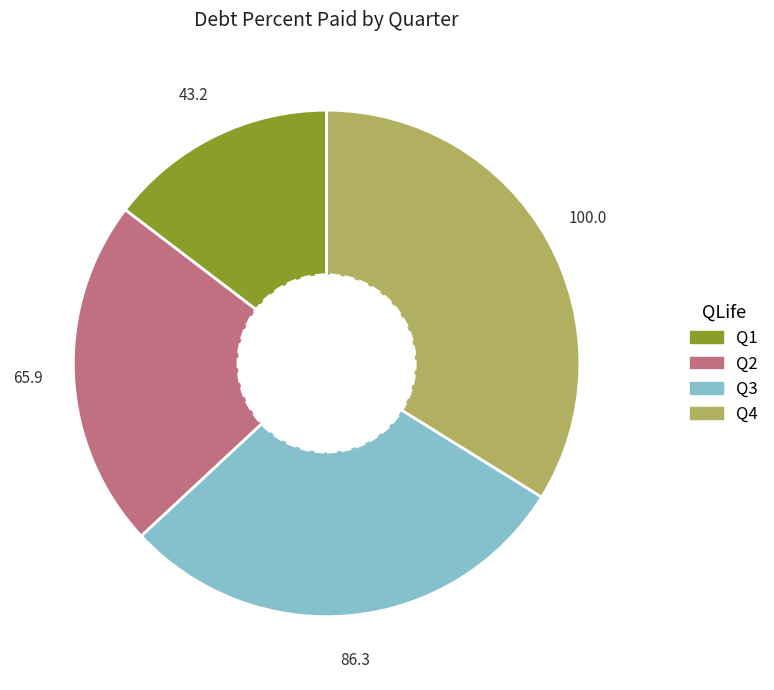

Approximately how many times larger is the value at Q3 compared to Q4?

0.9